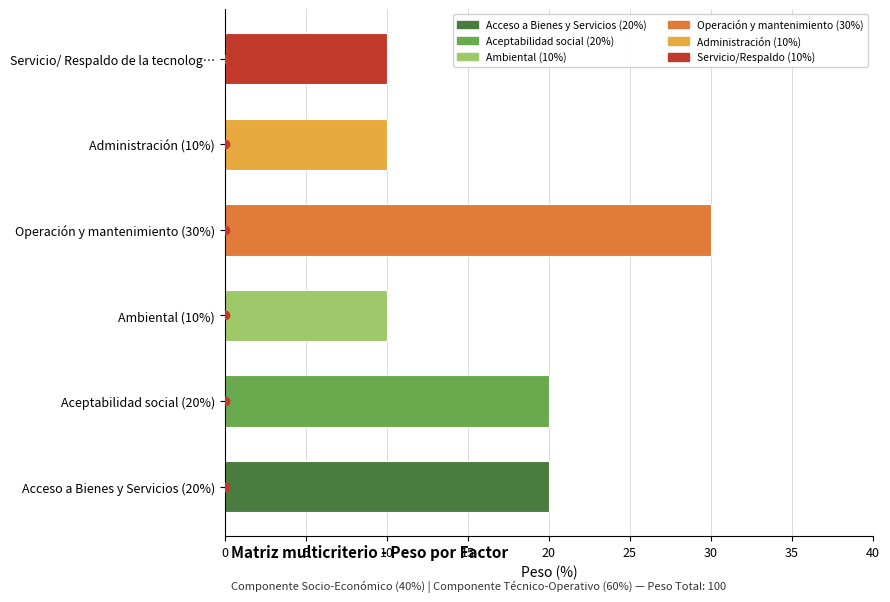

The chart shows a value of 10 at Administración (10%). True or false?

True